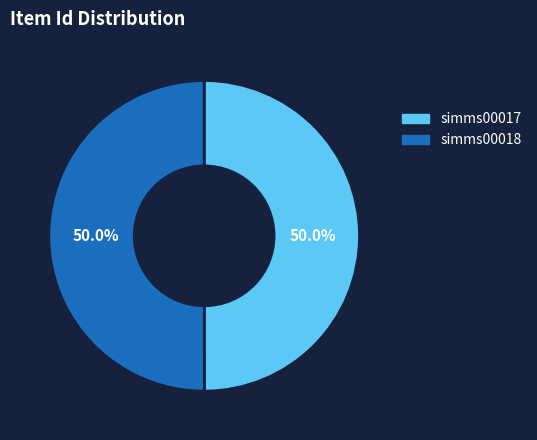

Combined, what portion of the pie is simms00018 and simms00017?

100.0%